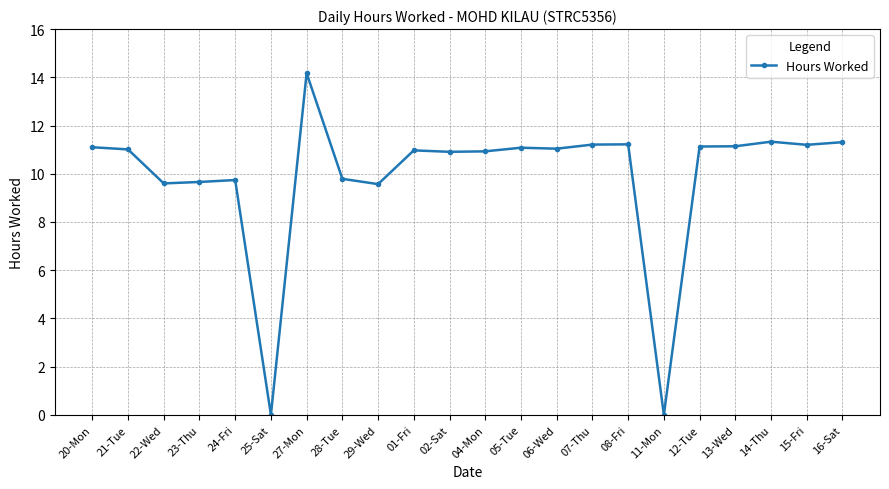

What is the label of the 21st point from the right?

21-Tue